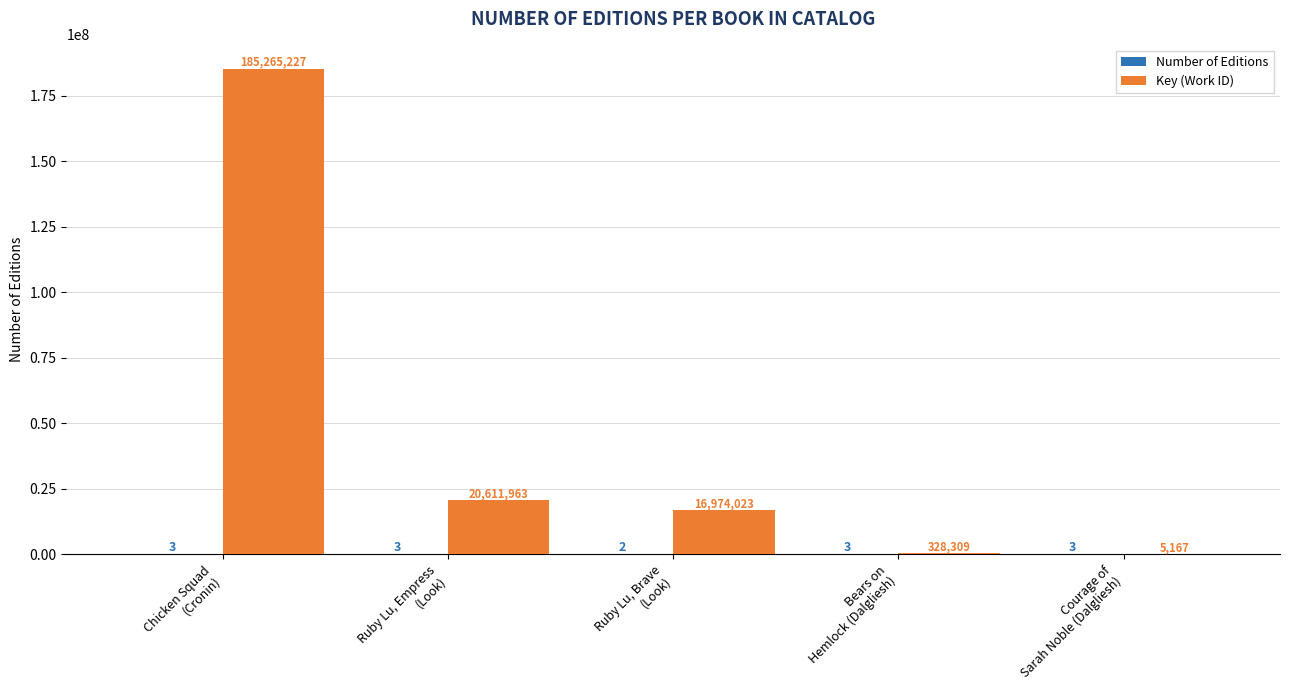

How many groups of bars are there?

5